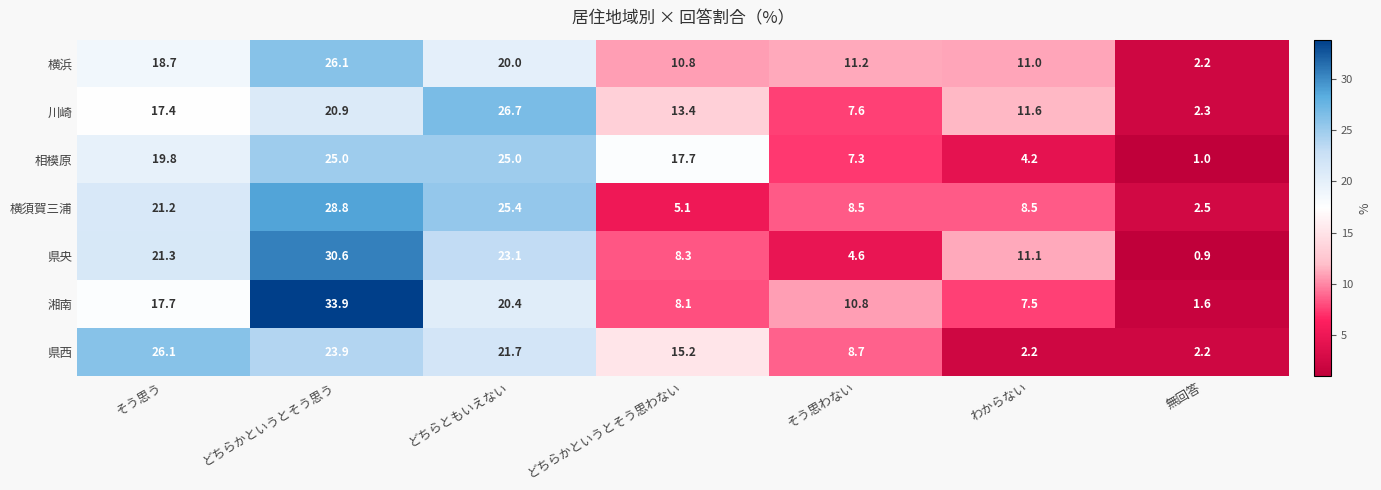

At そう思わない, list the series in order from smallest to largest.

県央, 相模原, 川崎, 横須賀三浦, 県西, 湘南, 横浜